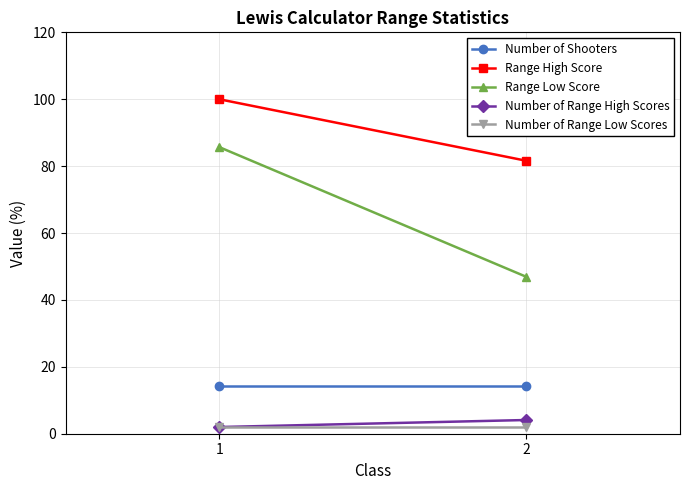

What is the value of the Range Low Score point at the 2nd from the left?

46.9